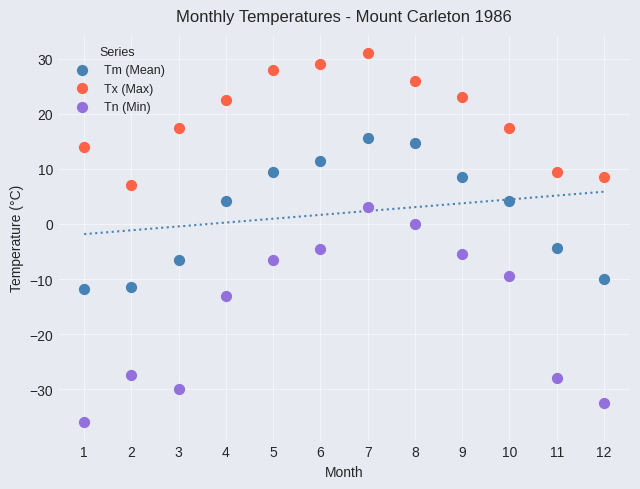

What are all the series names shown in the legend?

Tm (Mean), Tx (Max), Tn (Min)